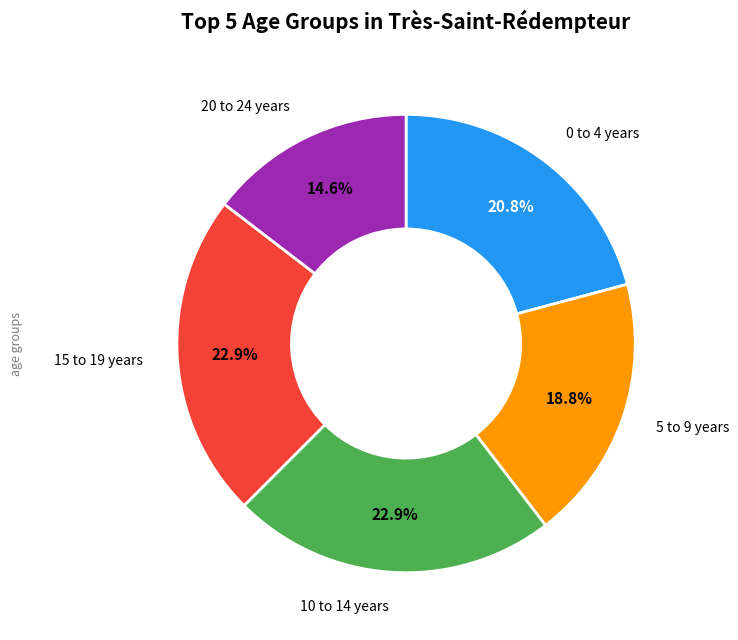

Is there any slice that represents more than half of the pie?

No